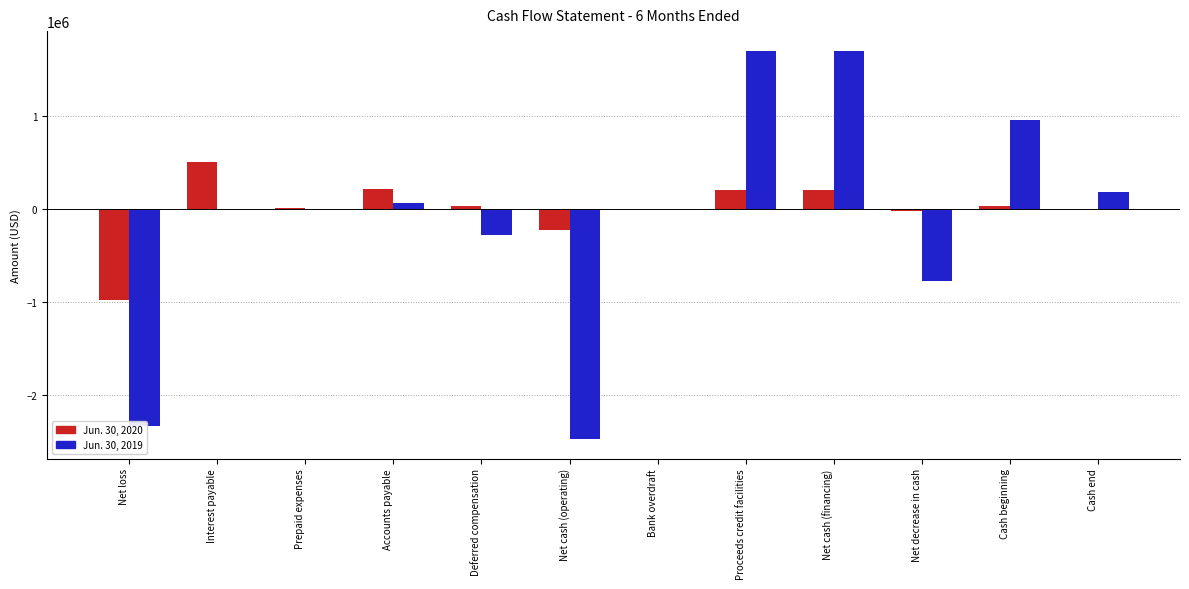

Which series changed the most between Net loss and Proceeds credit facilities?

Jun. 30, 2019